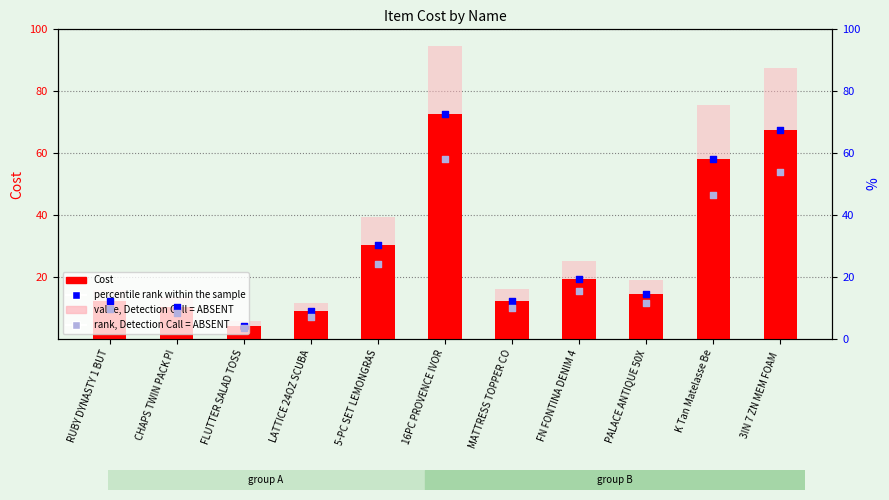

At how many categories does at least one series exceed 15?

8